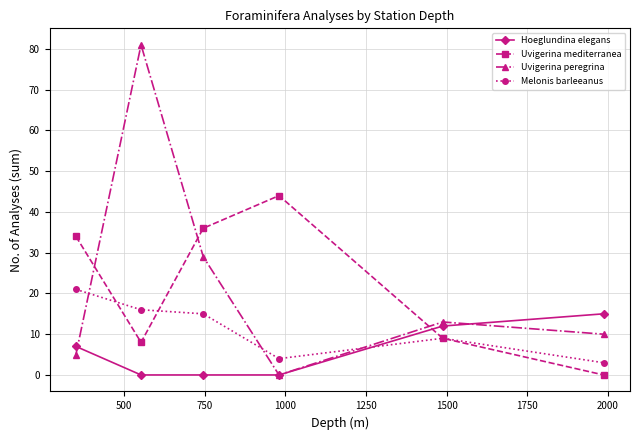

List the series in order of their peak value, highest first.

Uvigerina peregrina, Uvigerina mediterranea, Melonis barleeanus, Hoeglundina elegans